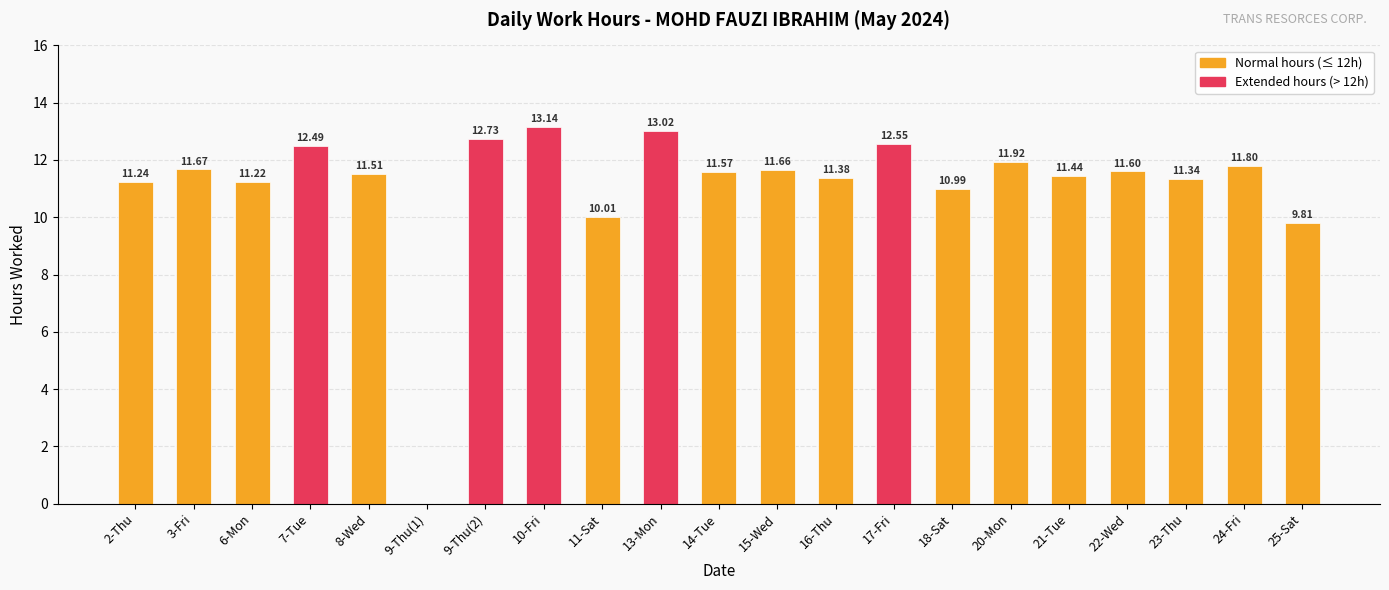

What is the change in value from 7-Tue to 9-Thu(1)?

-12.5